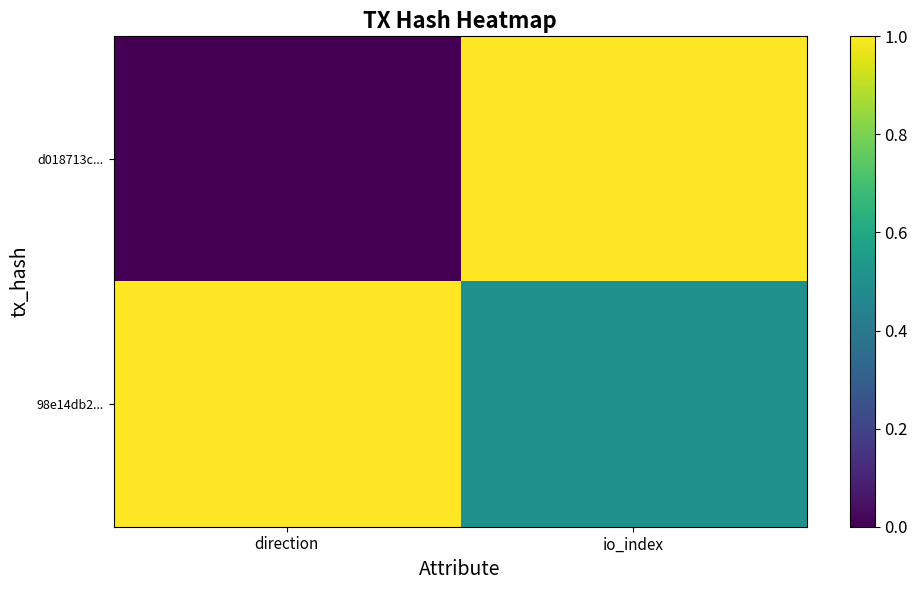

What is the difference between the highest and lowest values at io_index?

0.5